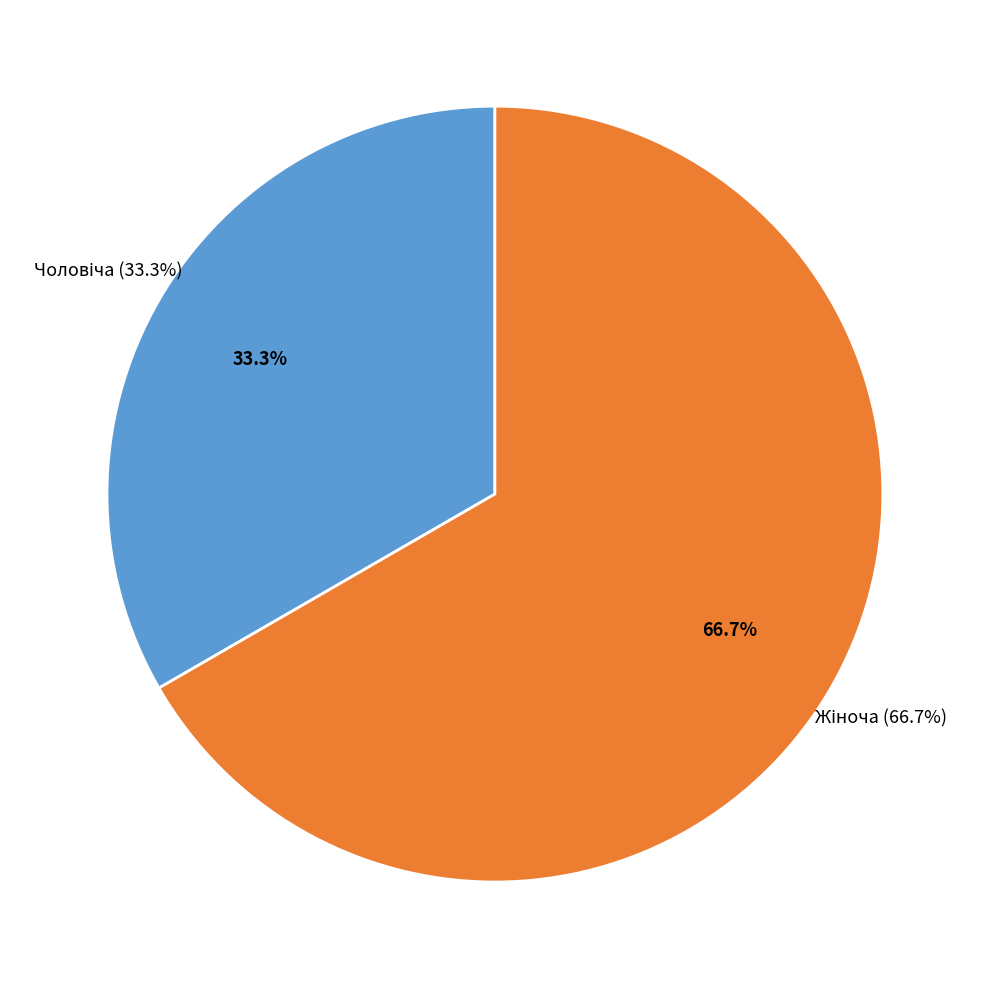

The Жіноча slice represents 67% of the pie. True or false?

True